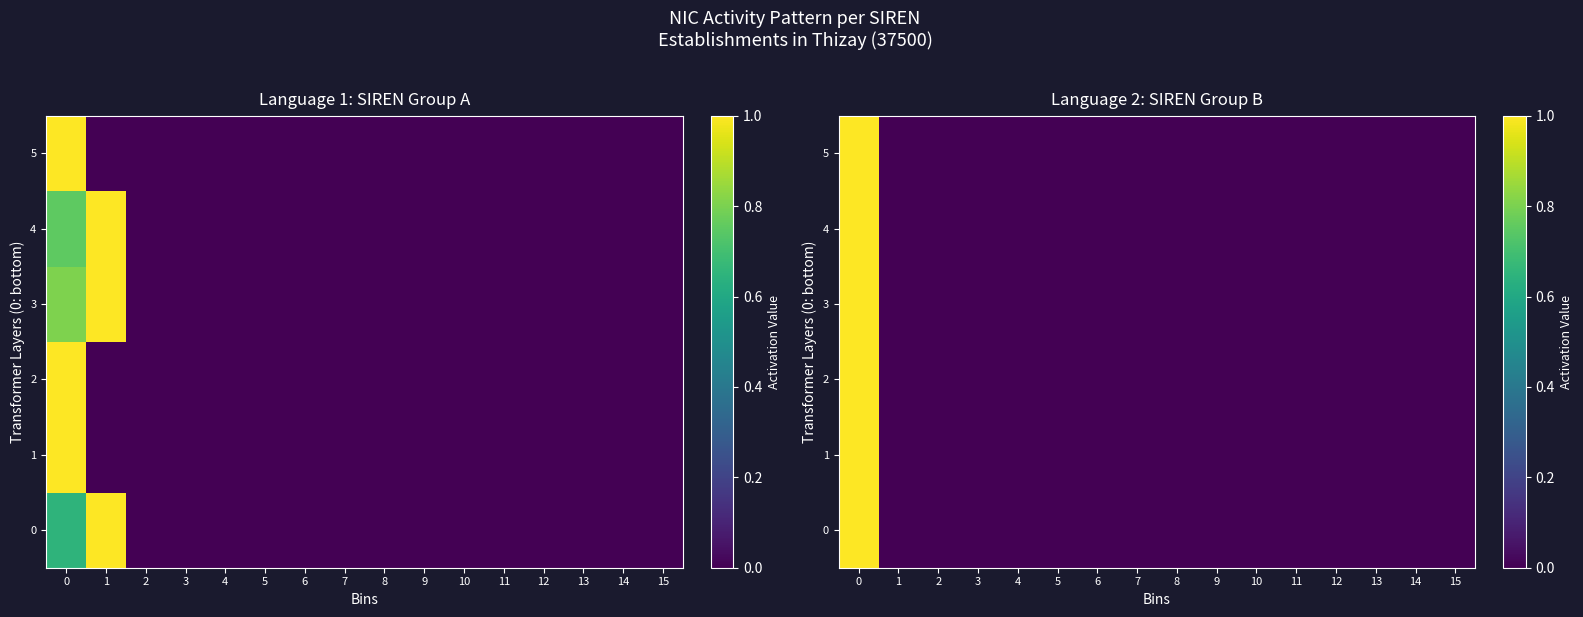

Is it true that 5 equals 0 at 10?

True